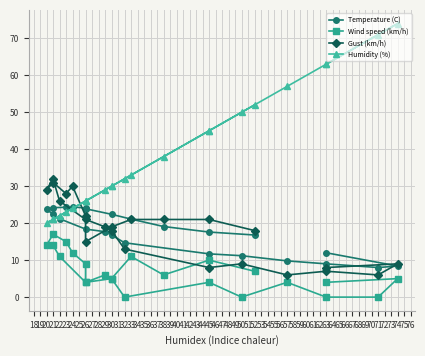

Is it true that Gust (km/h) equals 14.4 at 63?

False